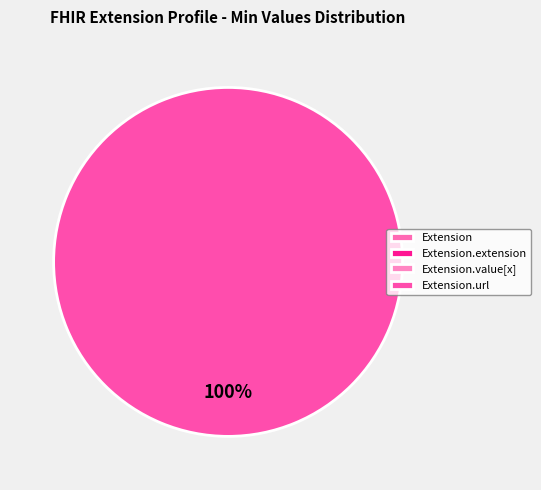

Rank the categories by value from lowest to highest.

Extension, Extension.extension, Extension.value[x], Extension.url